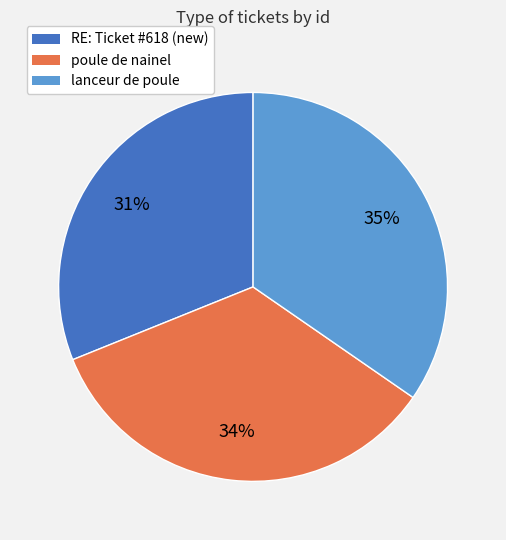

Count the number of slices in the pie.

3